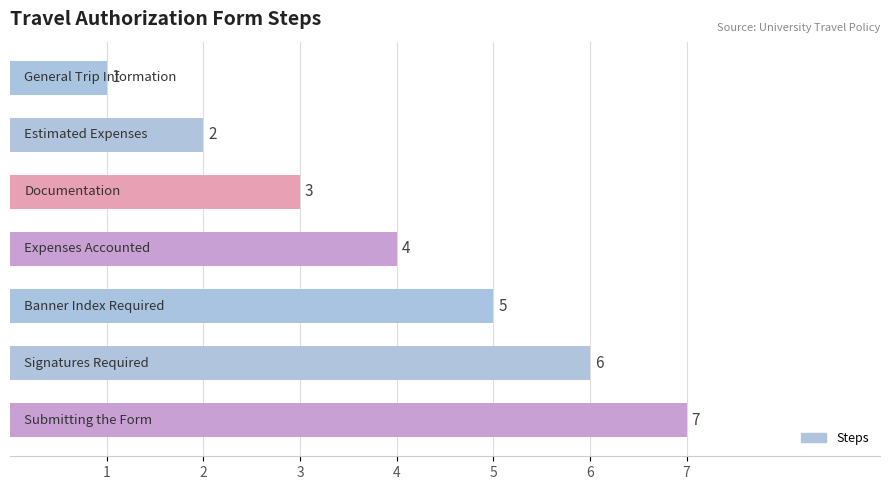

What is the value of the 2nd bar from the top?

2